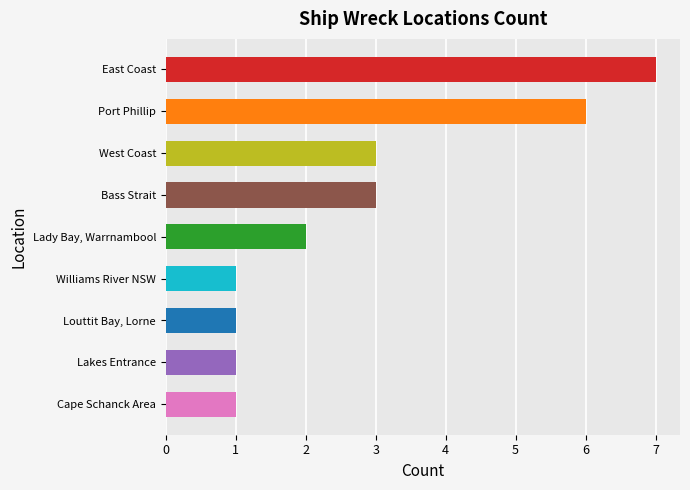

Which has a higher value, West Coast or Lady Bay, Warrnambool?

West Coast